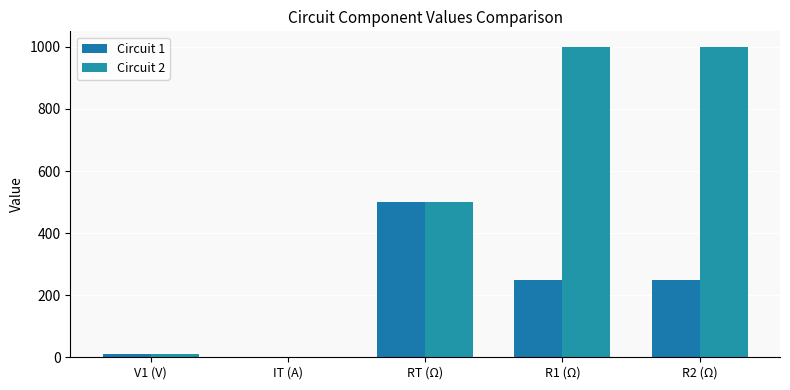

What is the approximate value of Circuit 2 at V1 (V)?

9.0